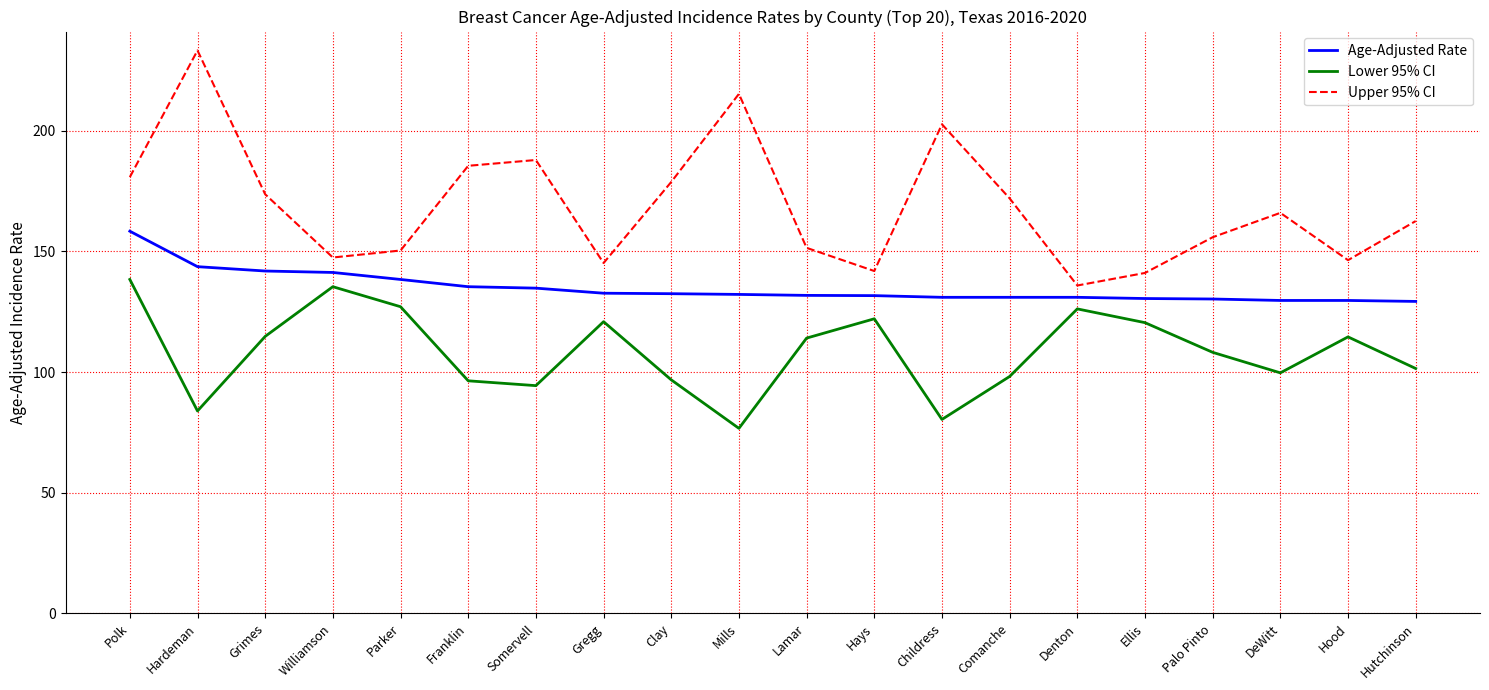

Is this an area chart (filled region under the line)?

No